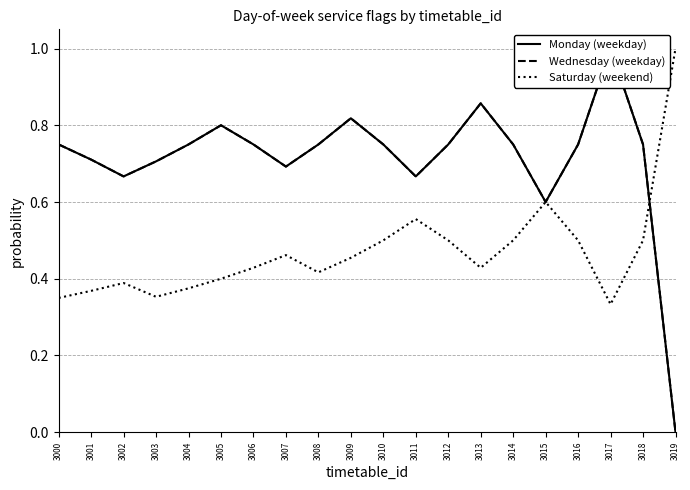

After their last crossing, which series has the higher values: Wednesday (weekday) or Saturday (weekend)?

Saturday (weekend)